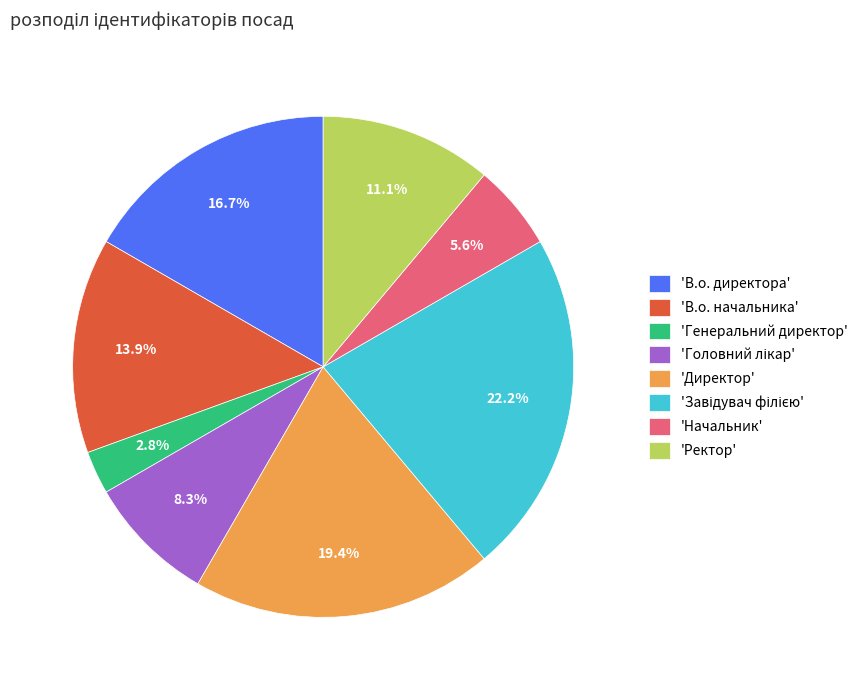

Which has a higher value, 'В.о. директора' or 'В.о. начальника'?

'В.о. директора'